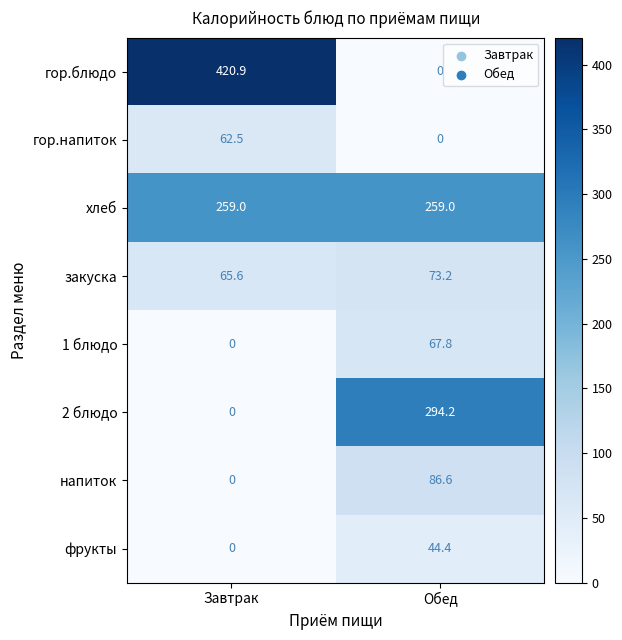

Reading right to left, what are all the values shown in this chart?

гор.блюдо: 0.0	420.9
гор.напиток: 0.0	62.5
хлеб: 259.0	259.0
закуска: 73.2	65.6
1 блюдо: 67.8	0.0
2 блюдо: 294.2	0.0
напиток: 86.6	0.0
фрукты: 44.4	0.0